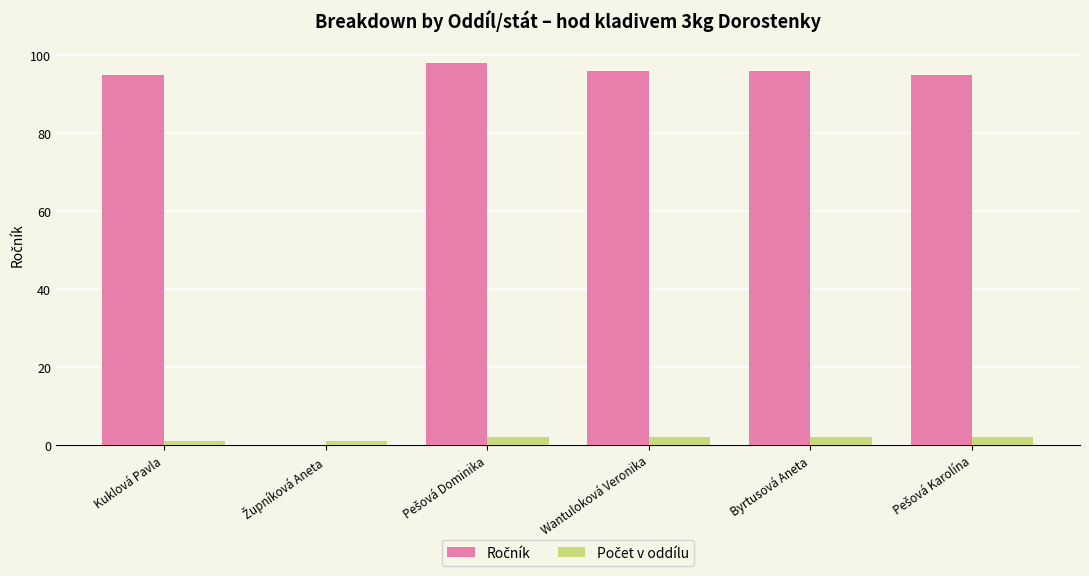

What is the greatest value displayed?

98